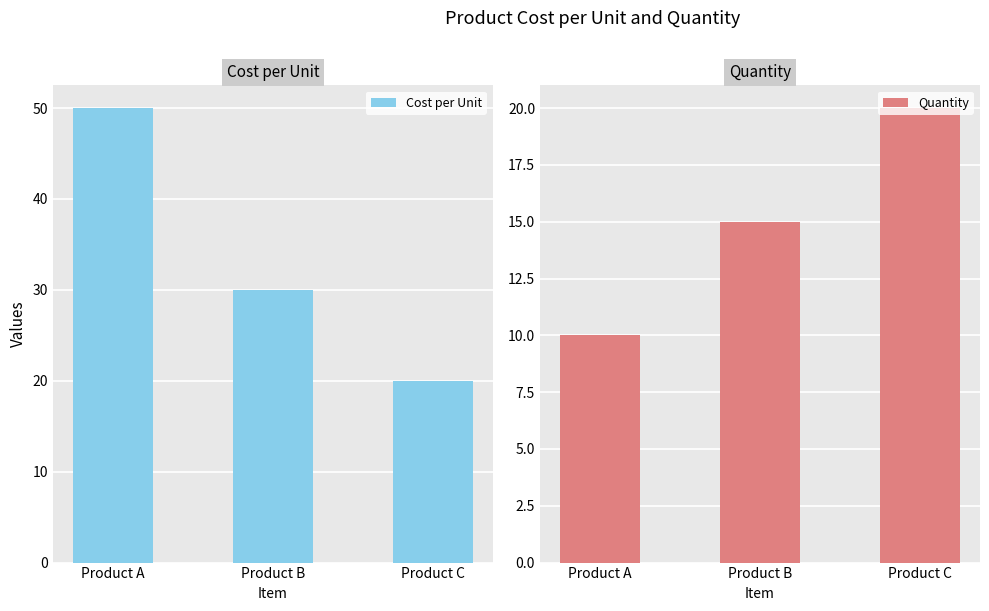

What is the value of the Cost per Unit bar at the 3rd from the left?

20